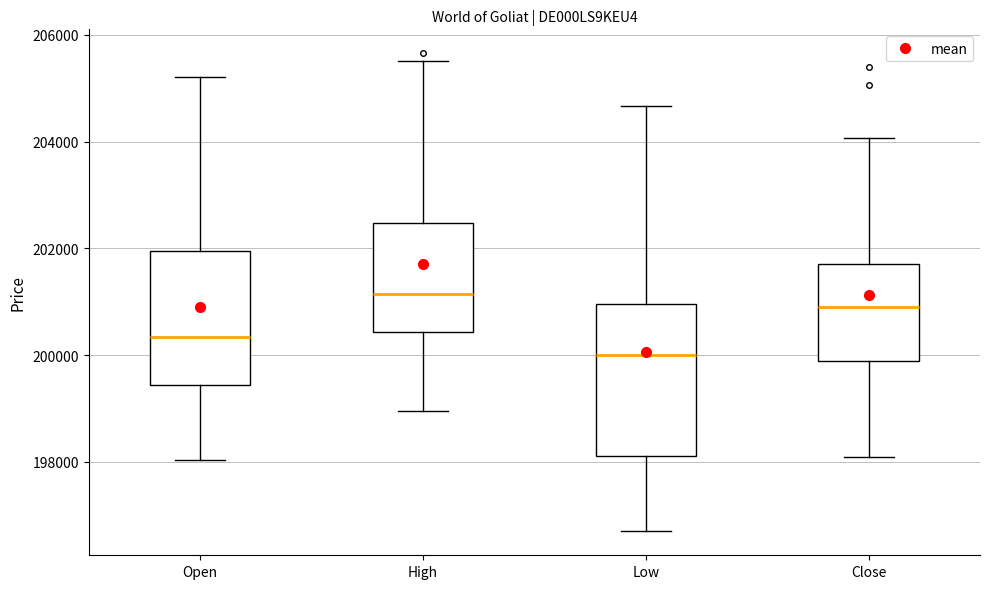

Which box has the lowest median line?

Low